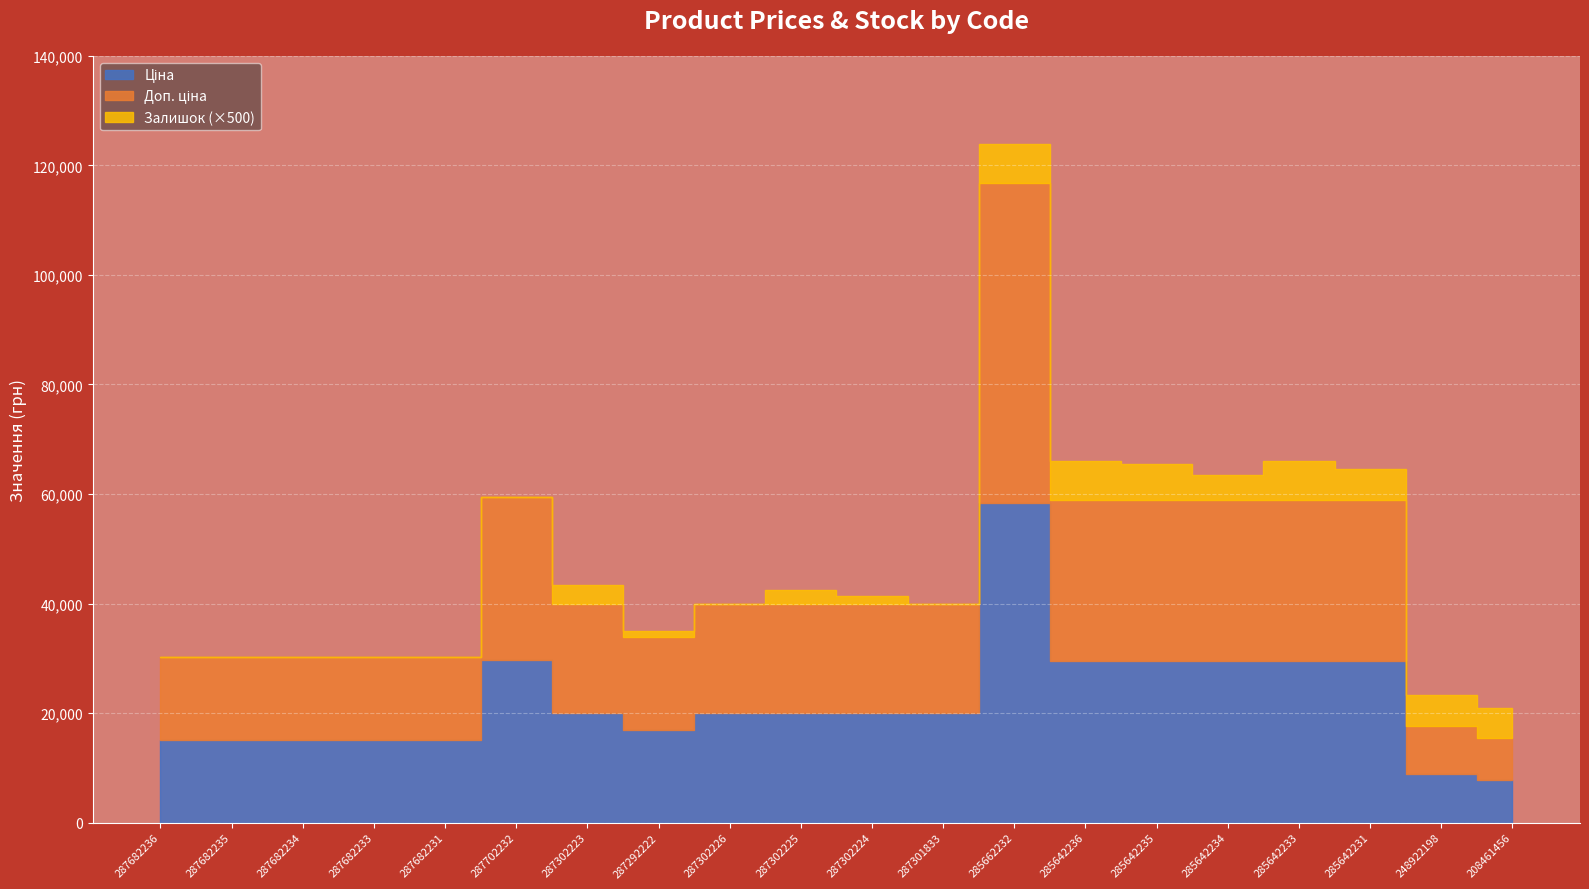

Count the number of categories in the chart.

20